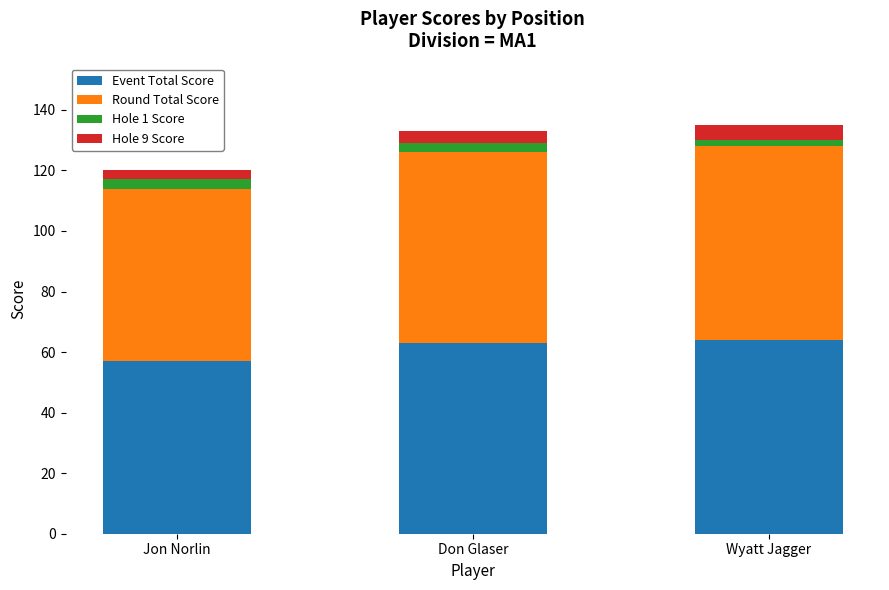

Does the chart contain stacked bars?

Yes